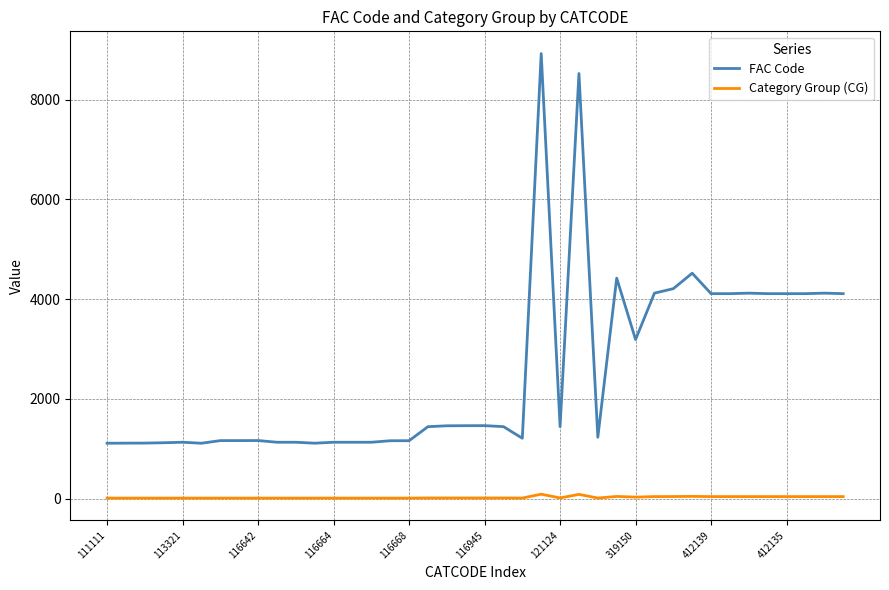

What is the difference between the maximum and minimum values in the FAC Code series?

7815